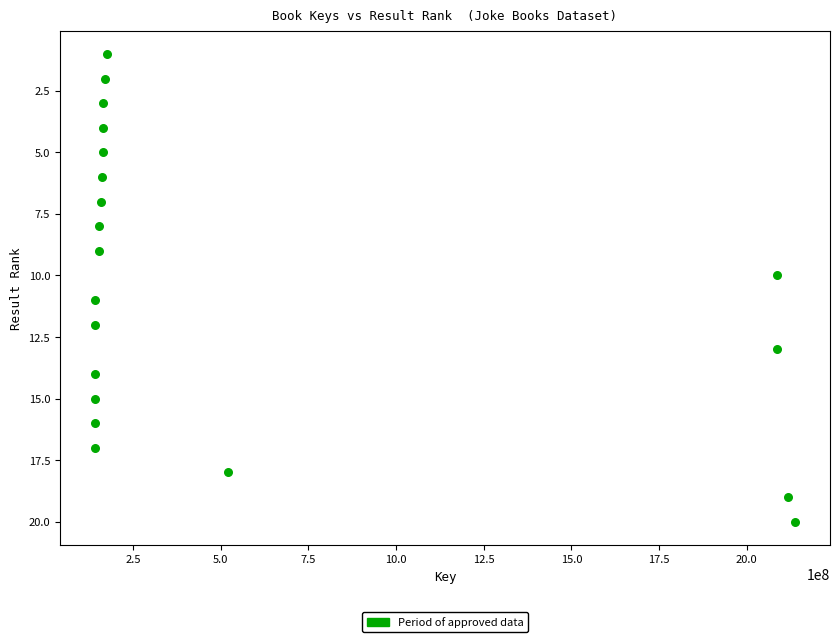

How many data points are displayed?

20